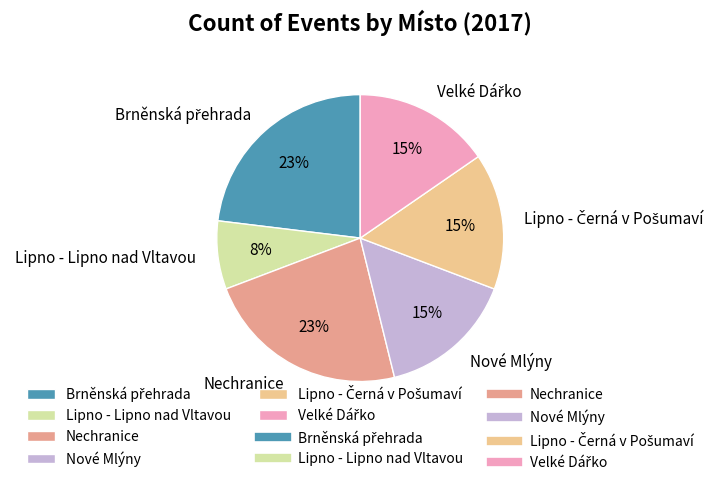

Is it true that Lipno - Lipno nad Vltavou is 13% of the pie?

False